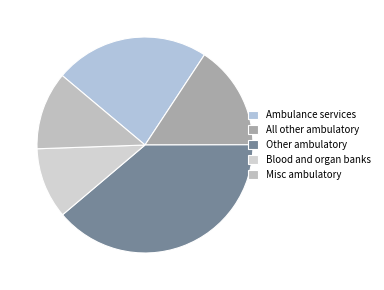

How many slices are in this pie chart?

5